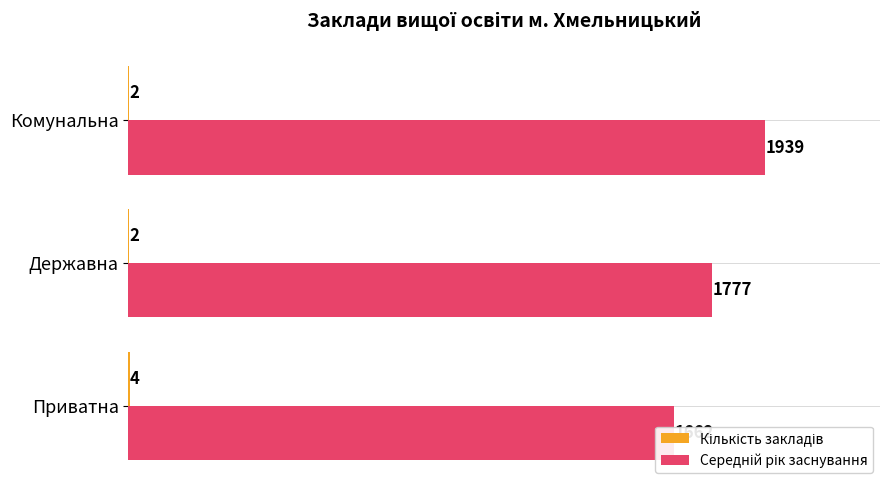

What is the minimum value shown in the chart?

2